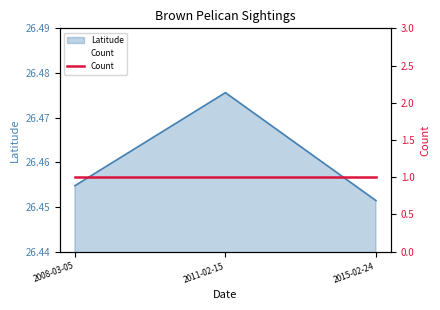

Where is the data nearest to the value 26?

2015-02-24